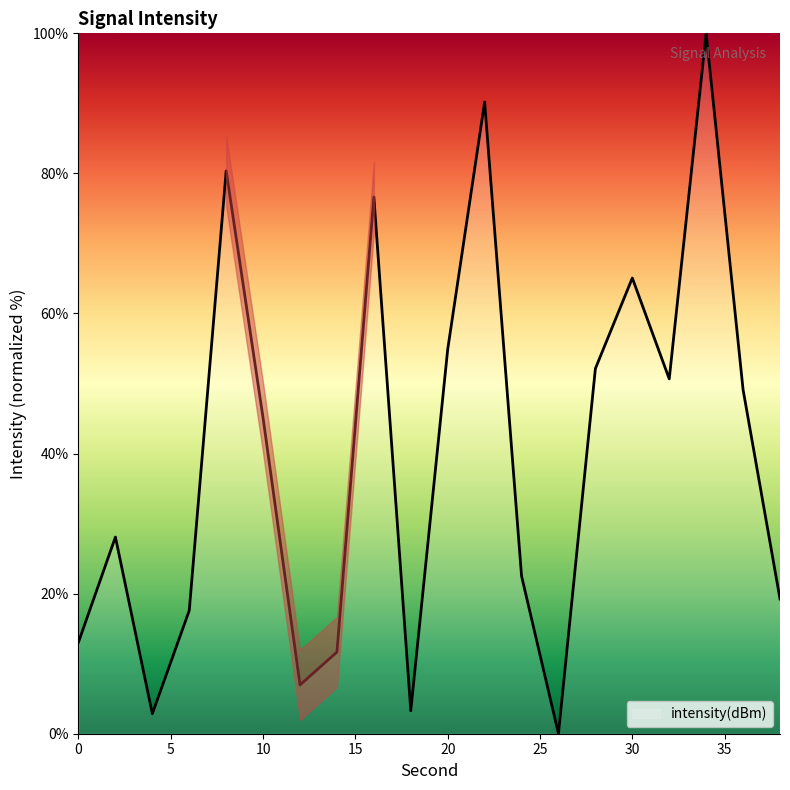

What is the maximum value shown in the chart?

100.0